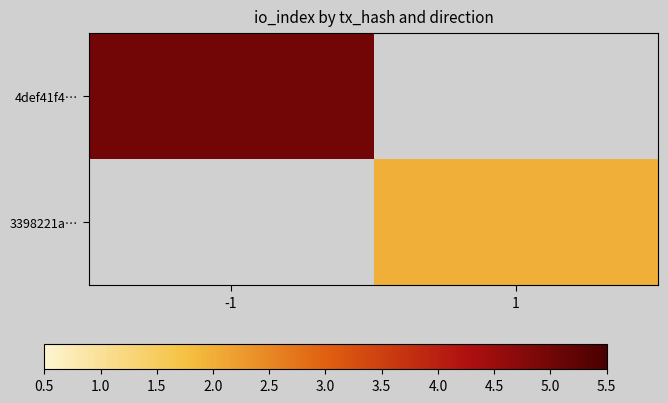

What is the maximum value shown in the chart?

5.0